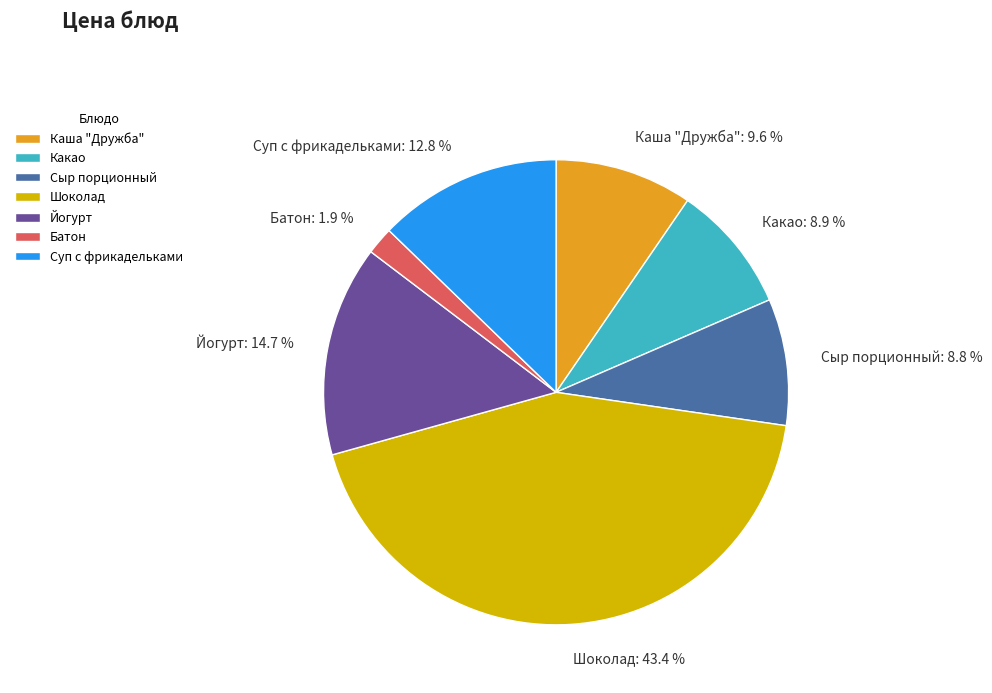

Is Суп с фрикадельками the majority of the pie?

No